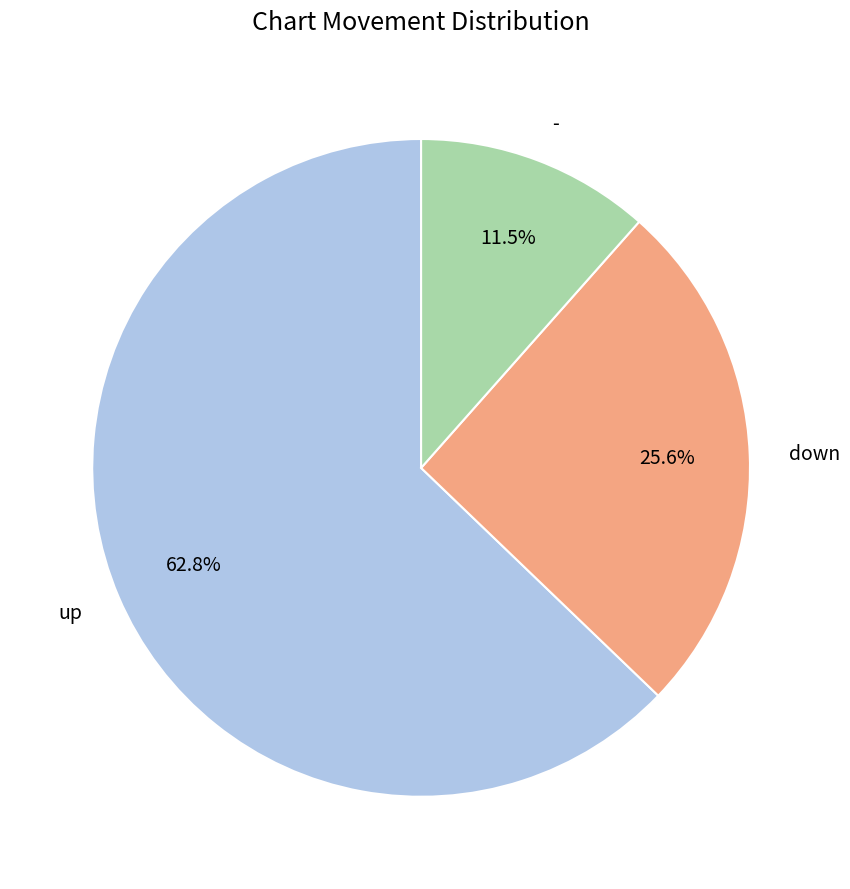

Does up account for over 50% of the chart?

Yes